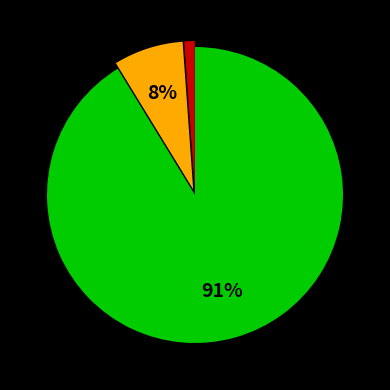

To the nearest percent, what is the average slice percentage?

33%